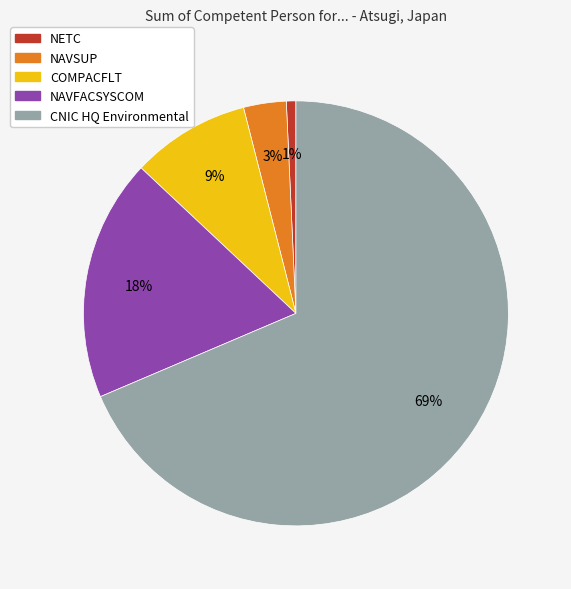

To the nearest percent, what percentage of the pie is NETC?

1%